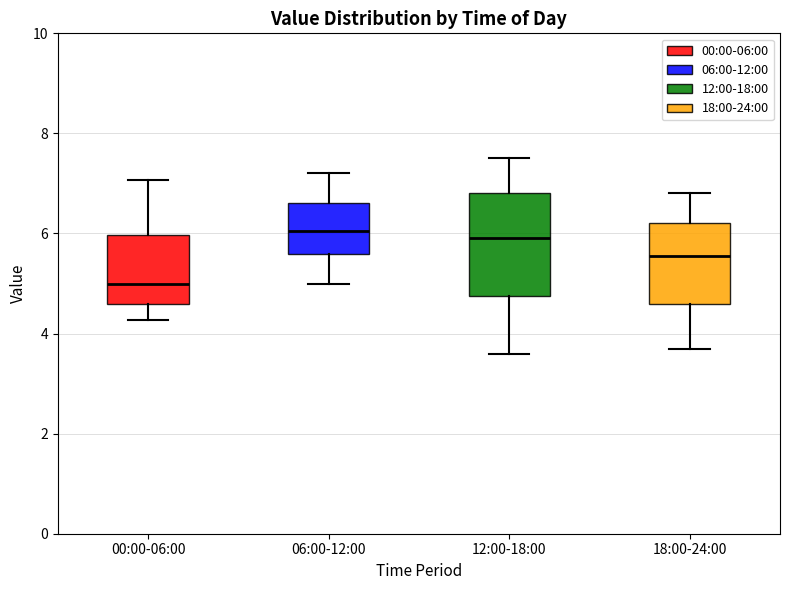

Reading left to right, read every box against the y-axis: the position of its median line, the range the box covers, and the ends of its whiskers. The values are not printed on the chart, so give them approximately, as read against the axis.

00:00-06:00: median 5.0, box 4.6 to 6.0, whiskers 4.2 to 7.0
06:00-12:00: median 6.0, box 5.6 to 6.6, whiskers 5.0 to 7.2
12:00-18:00: median 6.0, box 4.8 to 6.8, whiskers 3.6 to 7.6
18:00-24:00: median 5.6, box 4.6 to 6.2, whiskers 3.8 to 6.8